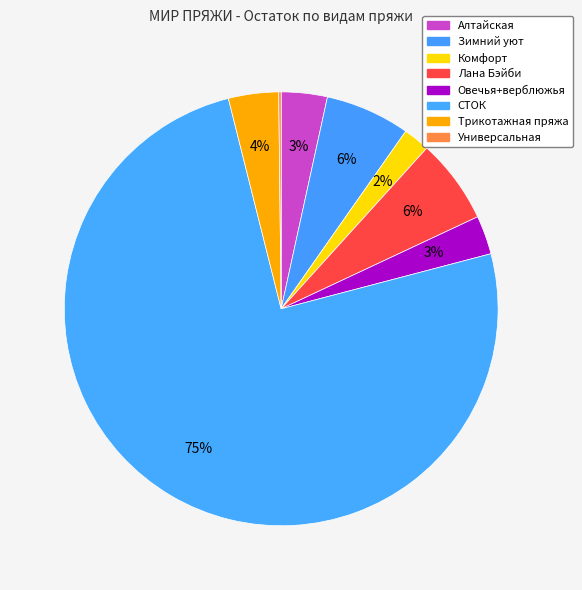

Count the number of slices in the pie.

8